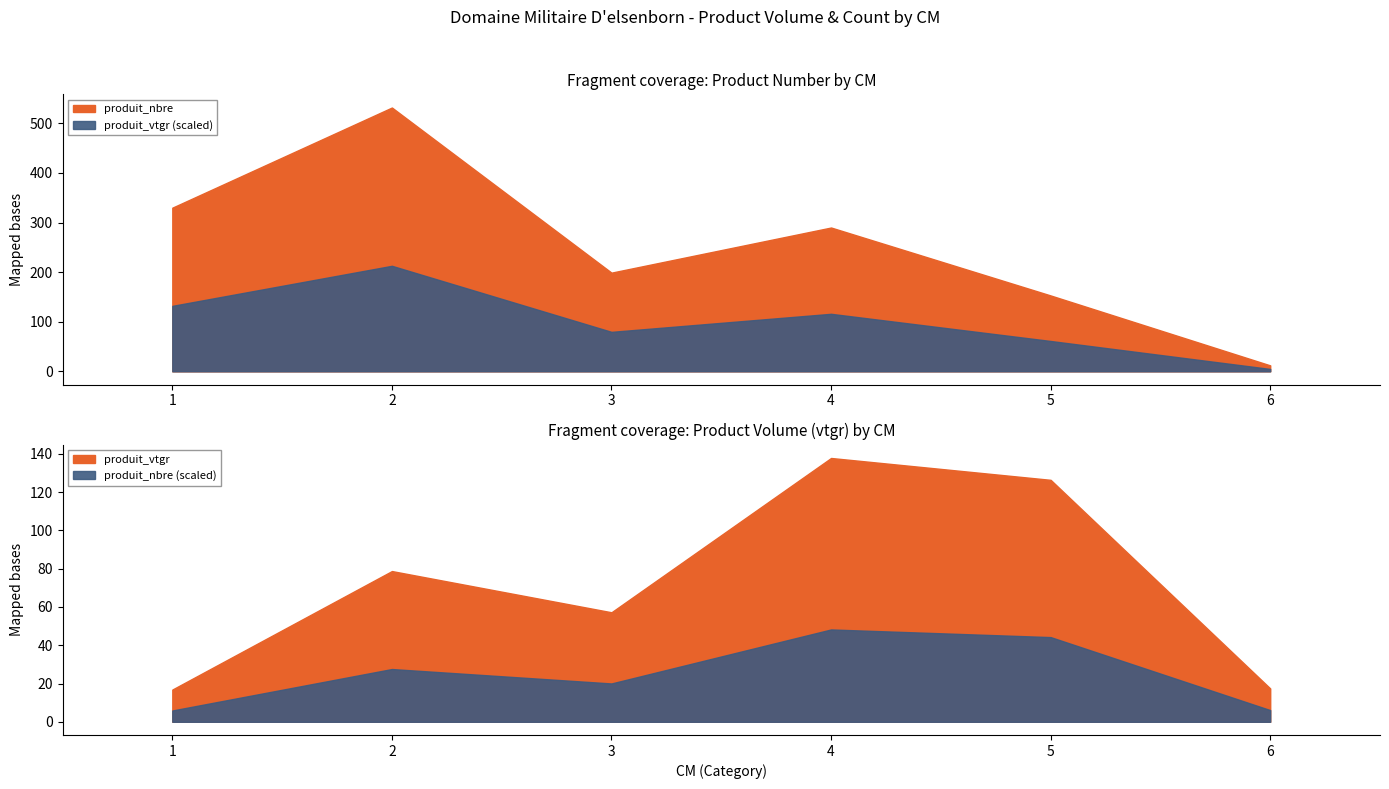

What is the difference between the maximum and second lowest values in the produit_nbre series?

379.0